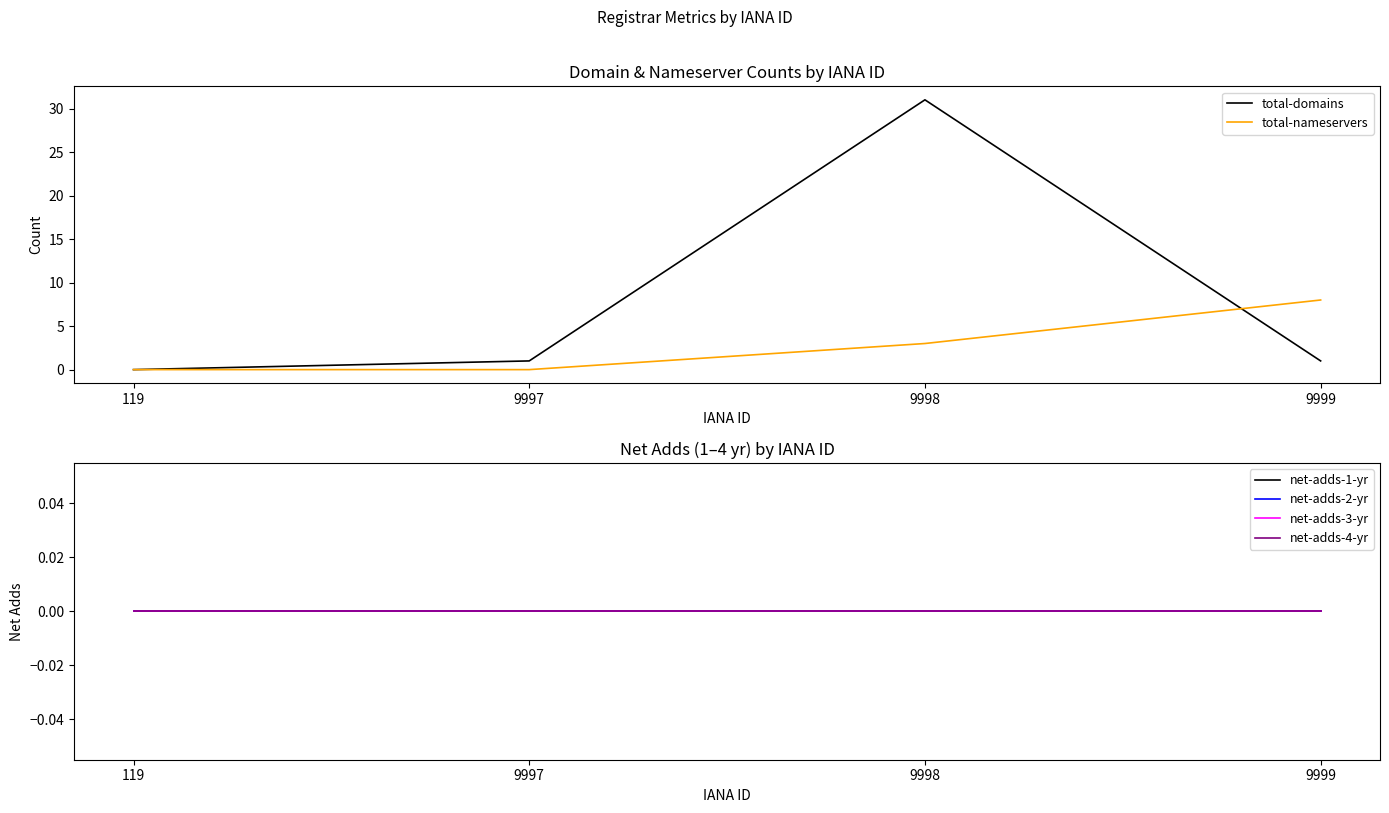

What is the total value across all series at 9997?

1